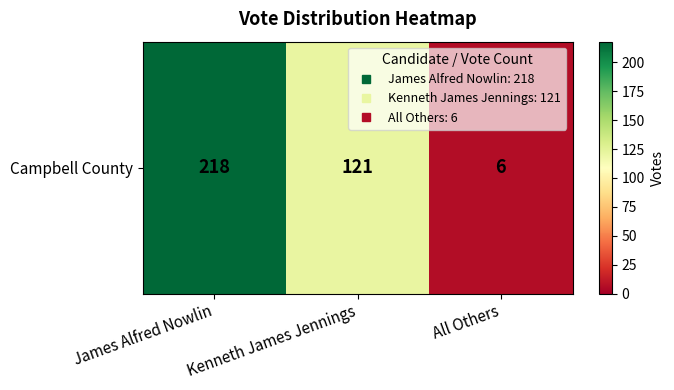

What is the change in value from Kenneth James Jennings to All Others?

-115